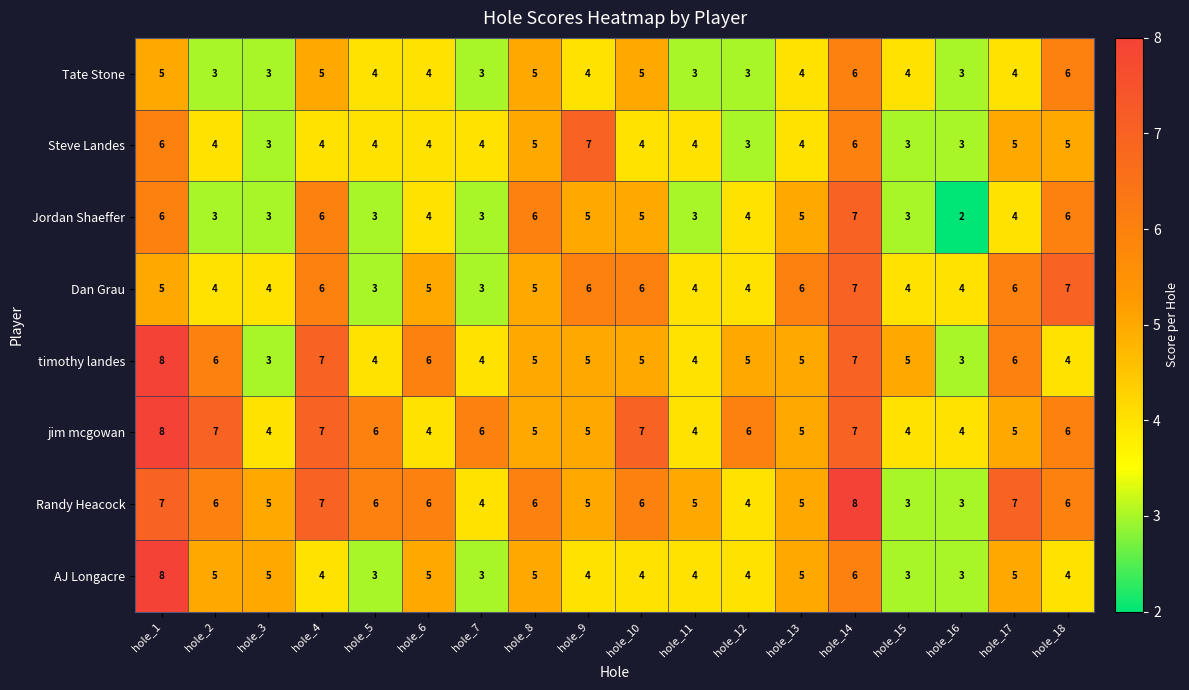

What is the greatest value displayed?

8